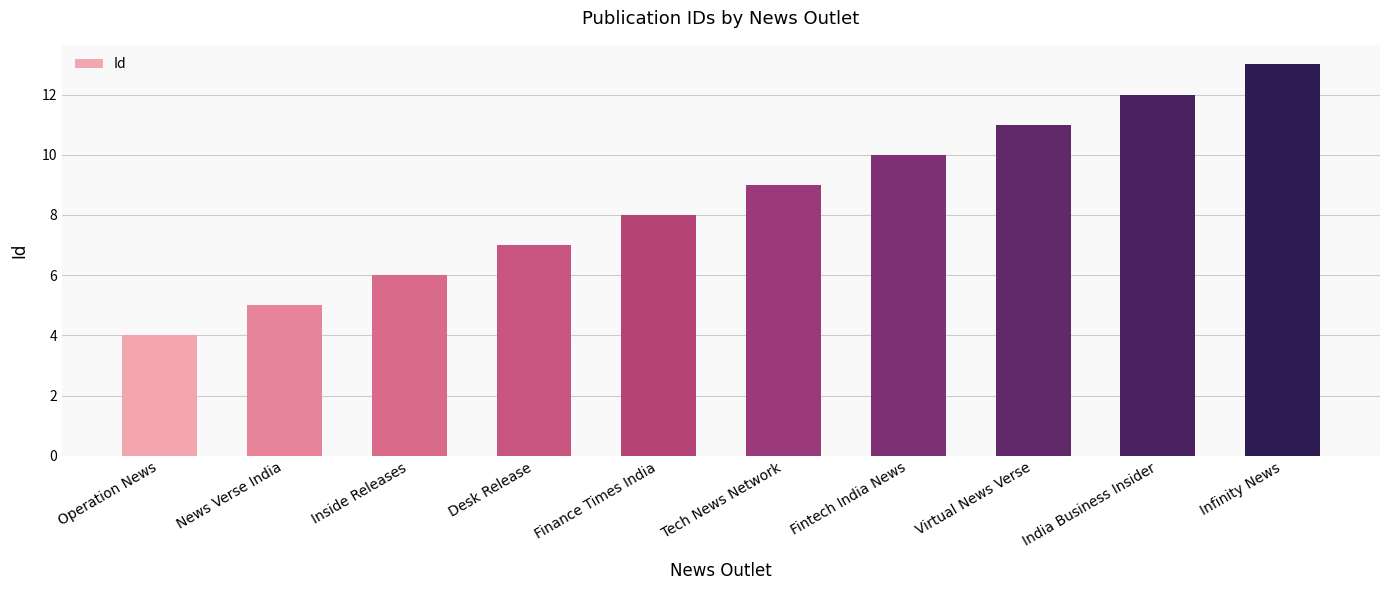

Approximately how many times larger is the value at Inside Releases compared to Tech News Network?

0.7